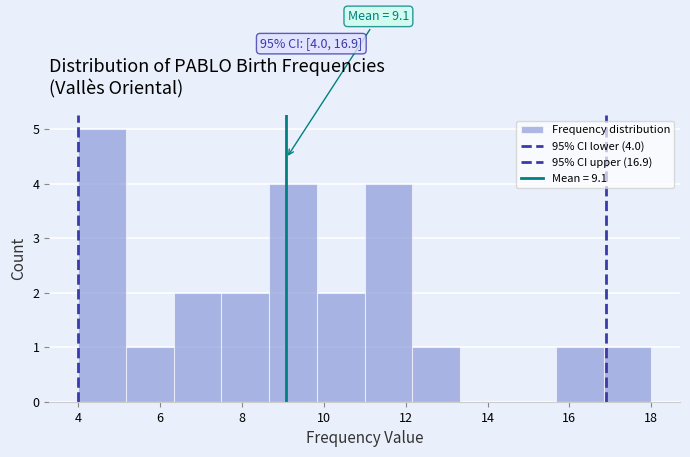

Over which range of the x-axis is the bar tallest?

4.0 to 5.2